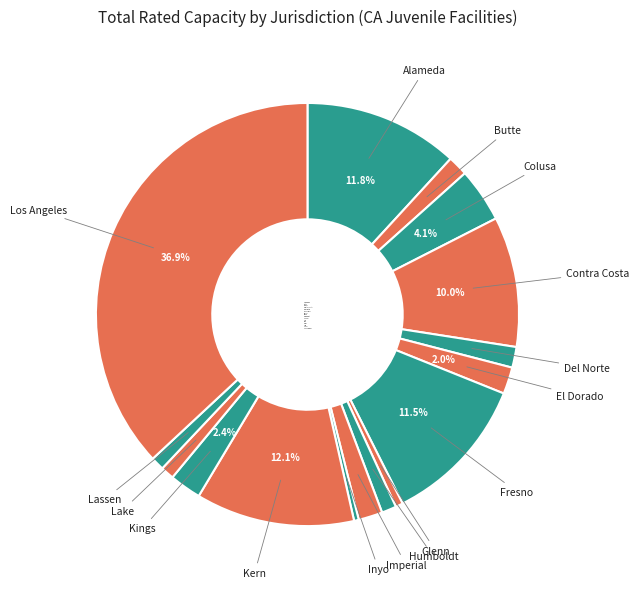

Is Alameda the majority of the pie?

No